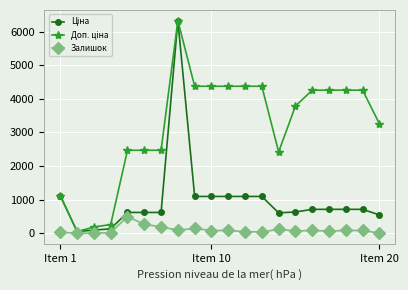

What is the maximum value shown in the chart?

6328.7